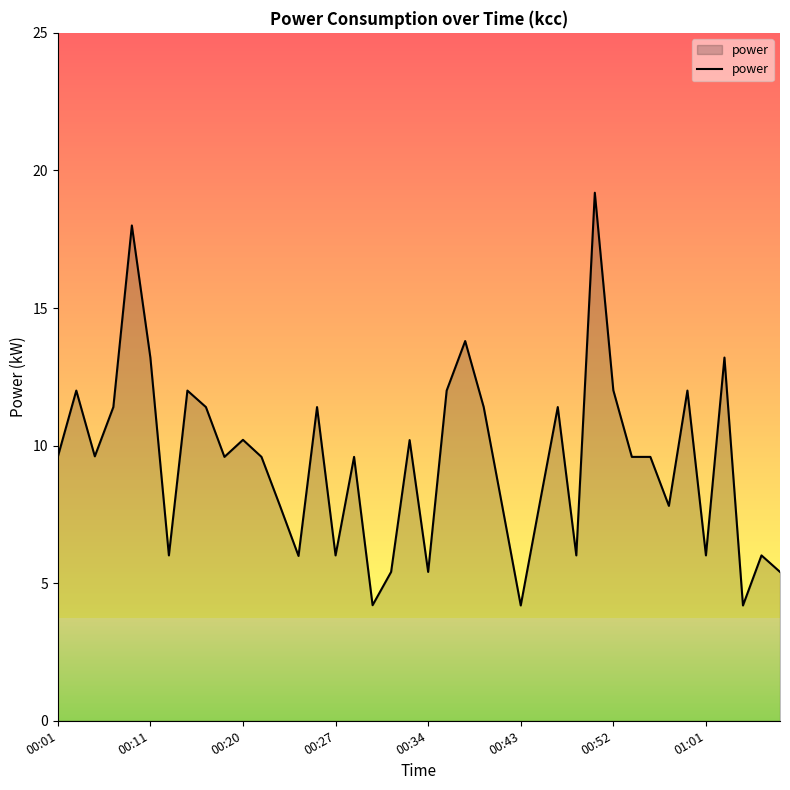

What is the minimum value for power?

4.2